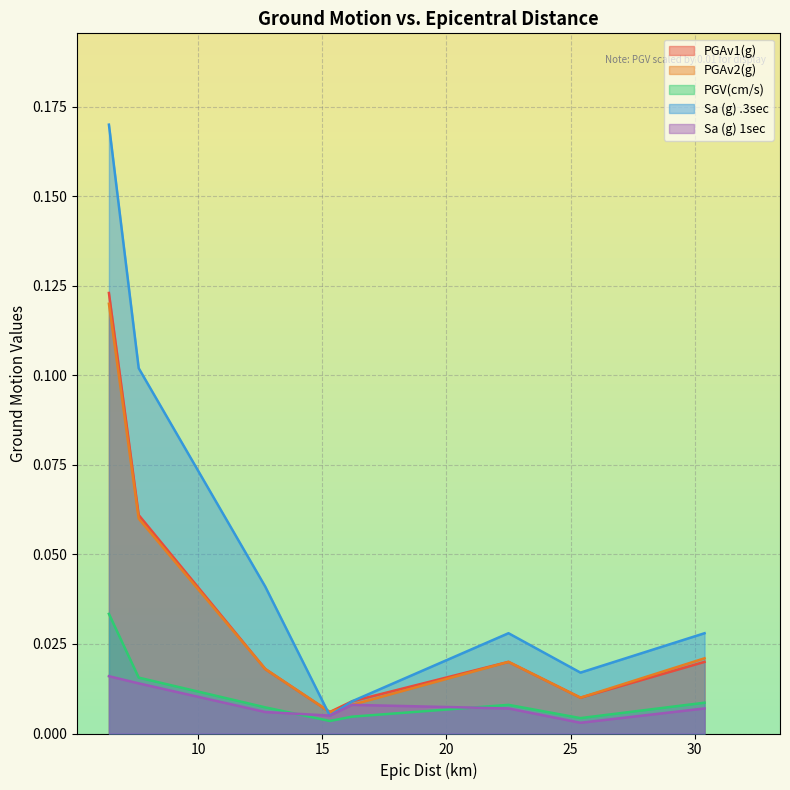

Which series has the largest total across all categories?

Sa (g) .3sec